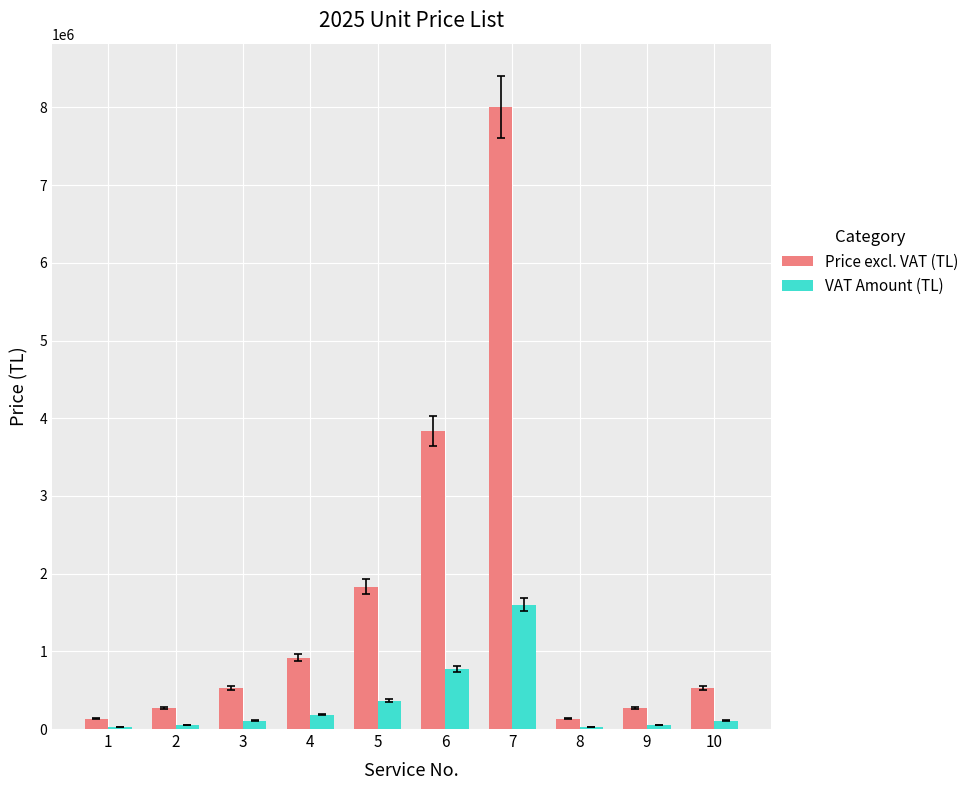

What is the difference between the maximum and minimum values in the Price excl. VAT (TL) series?

7866666.7